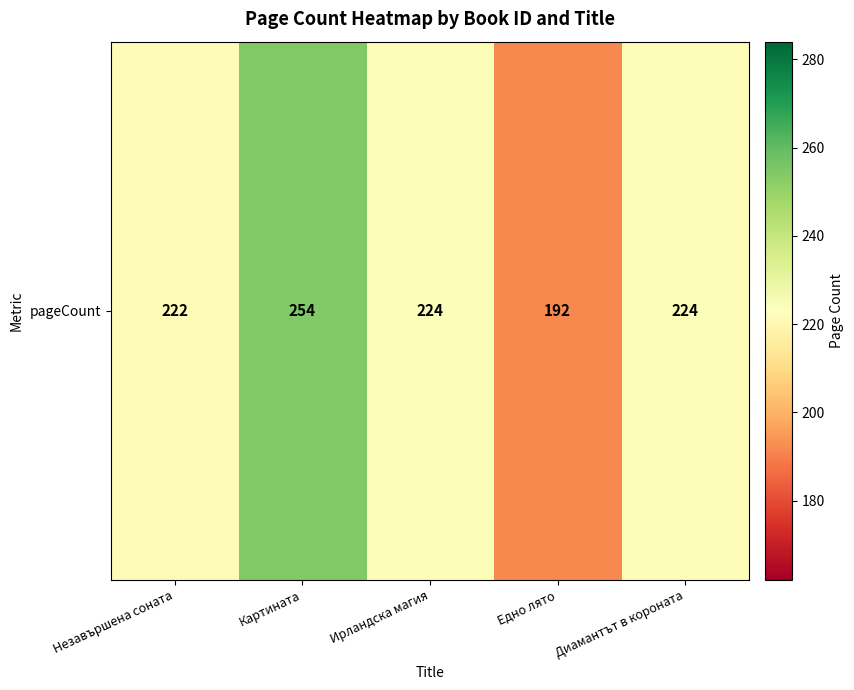

Between Диамантът в короната and Незавършена соната, which is larger?

Диамантът в короната